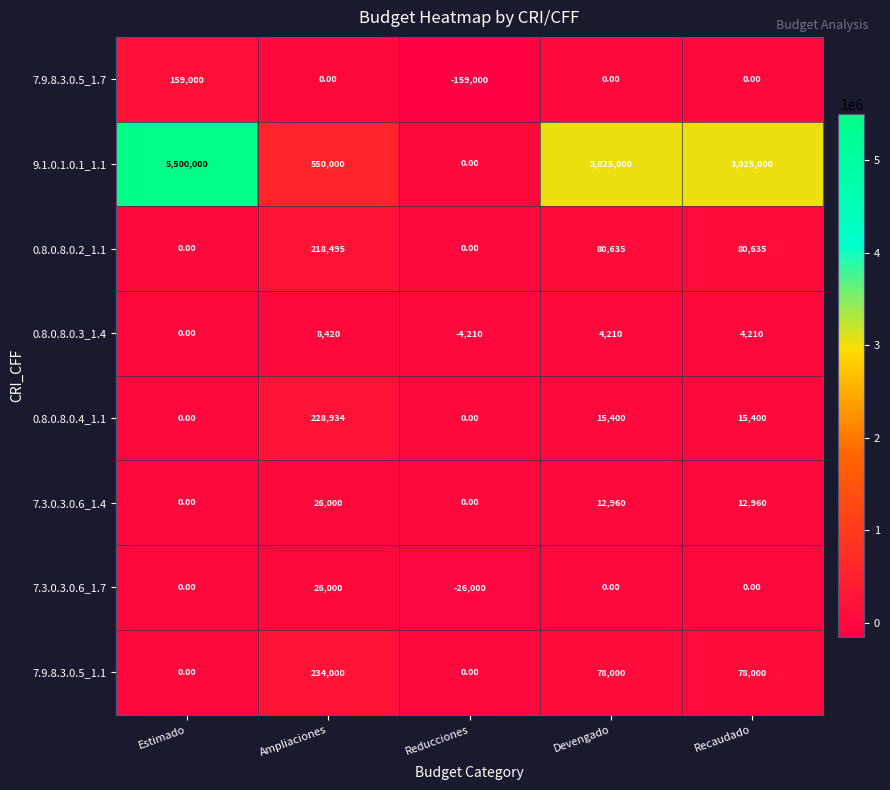

At which label does 7.9.8.3.0.5_1.1 reach its peak?

Ampliaciones